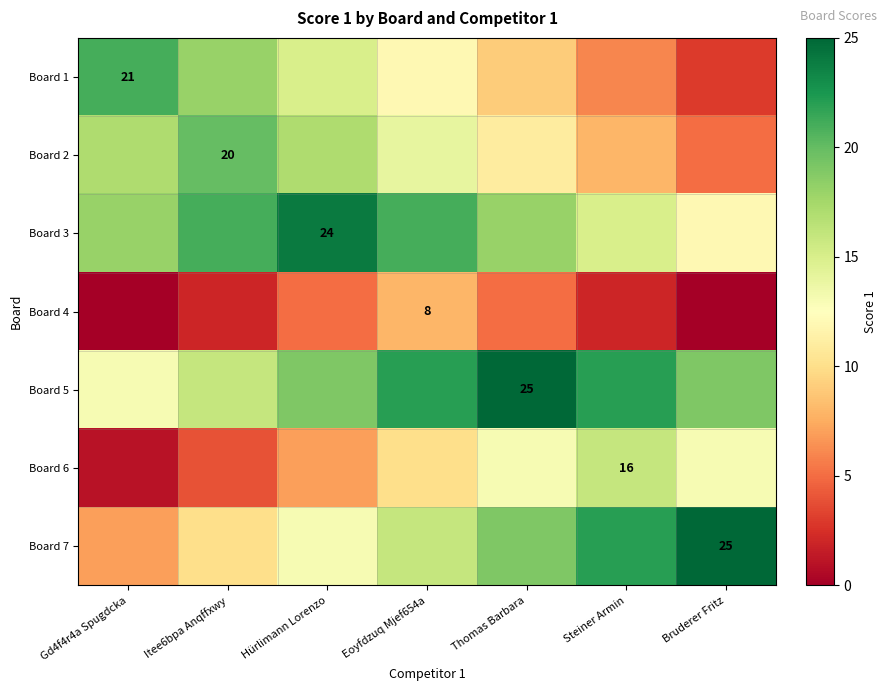

True or false: Board 1 has a value of 21 at Gd4f4r4a Spugdcka.

True